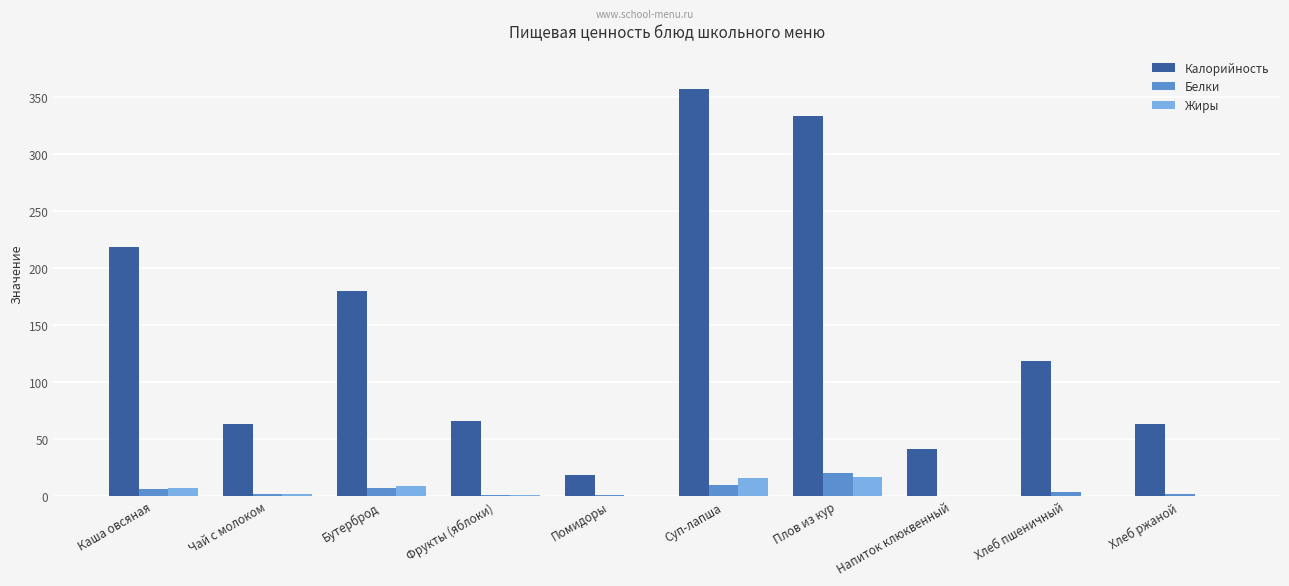

Does the chart contain stacked bars?

No